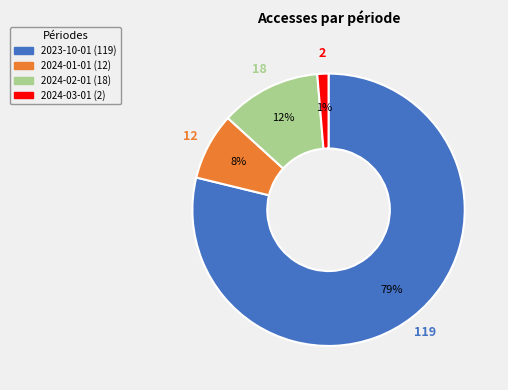

What is the ratio of the value at 2023-10-01 to the value at 2024-01-01?

9.9